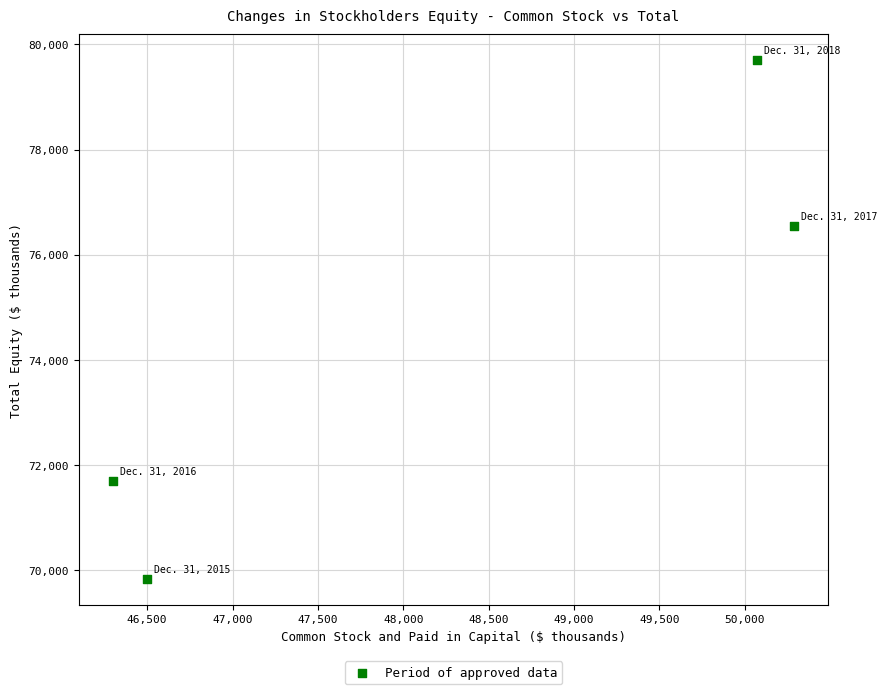

What Y value in the scatter plot is closest to 74771?

76550